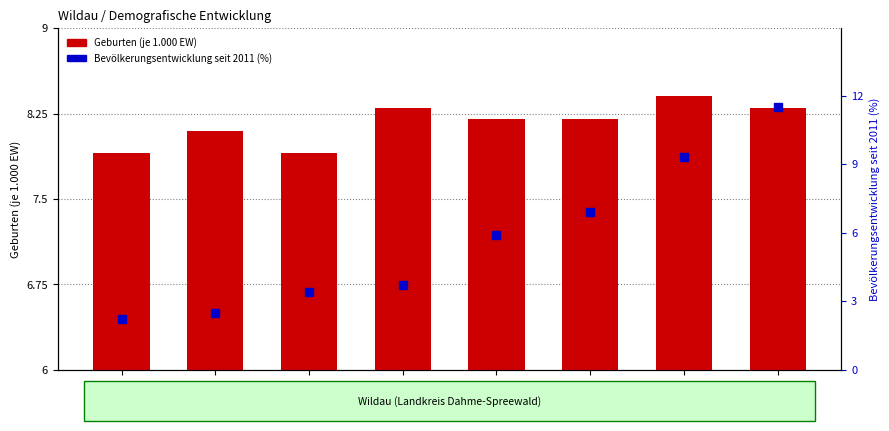

Reading right to left, list all the values displayed in this chart.

Geburten (je 1.000 EW): 2021=8.3	2020=8.4	2019=8.2	2018=8.2	2017=8.3	2016=7.9	2015=8.1	2014=7.9
Bevölkerungsentwicklung seit 2011 (%): 2021=11.5	2020=9.3	2019=6.9	2018=5.9	2017=3.7	2016=3.4	2015=2.5	2014=2.2